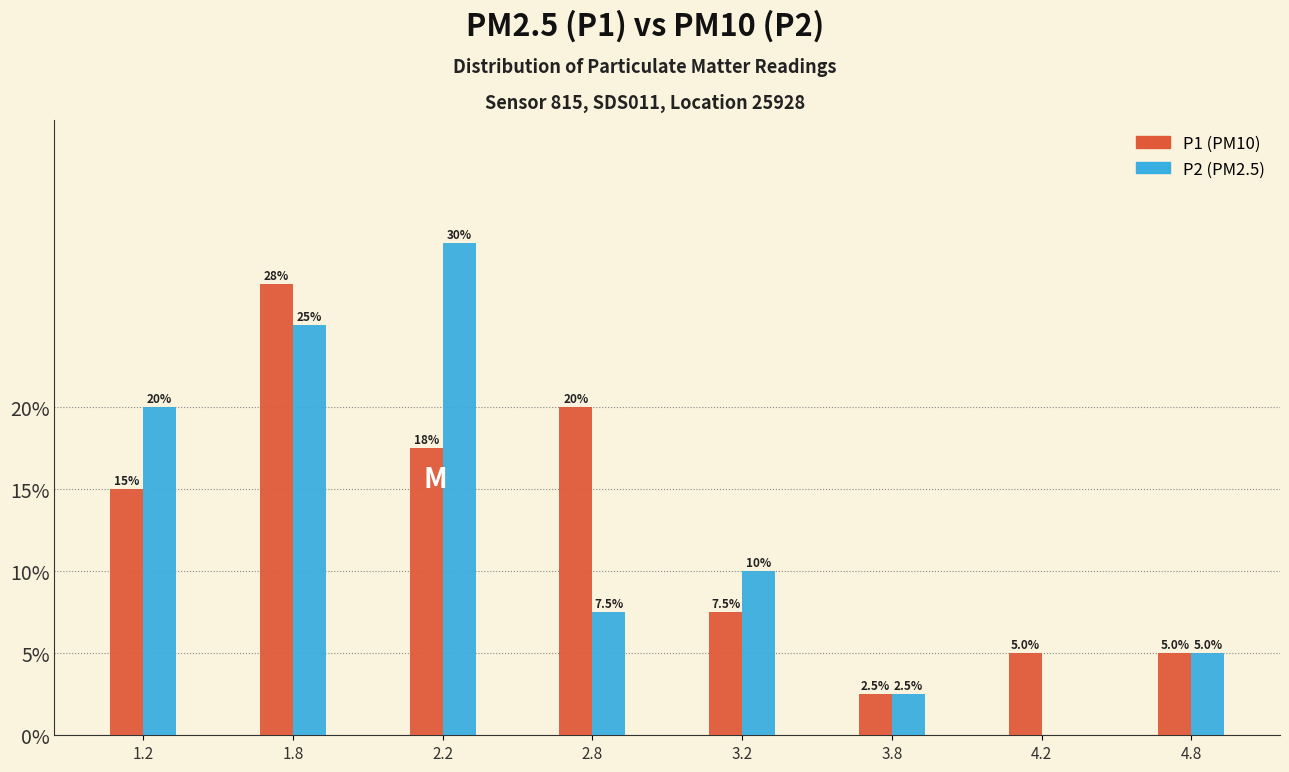

Reading right to left, list all the values displayed in this chart.

P1 (PM10): 4.8=5.0	4.2=5.0	3.8=2.5	3.2=7.5	2.8=20.0	2.2=17.5	1.8=27.5	1.2=15.0
P2 (PM2.5): 4.8=5.0	4.2=0.0	3.8=2.5	3.2=10.0	2.8=7.5	2.2=30.0	1.8=25.0	1.2=20.0